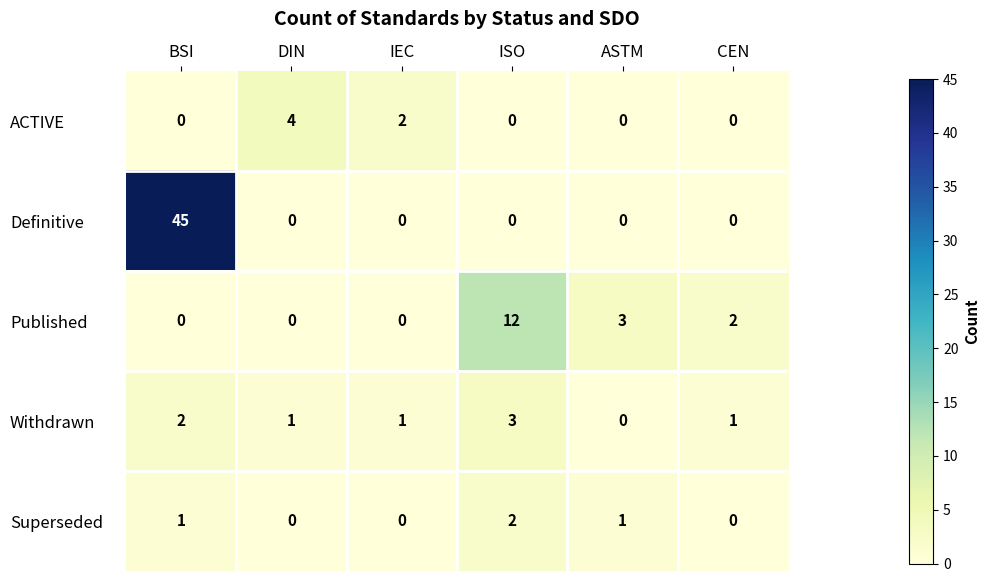

The value of Published at ISO is 12. True or false?

True